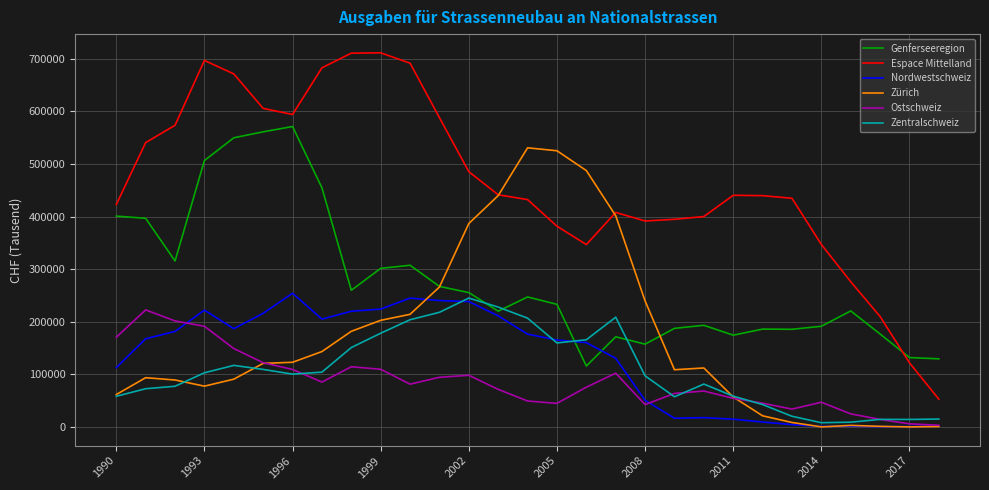

What is the maximum value shown in the chart?

711517